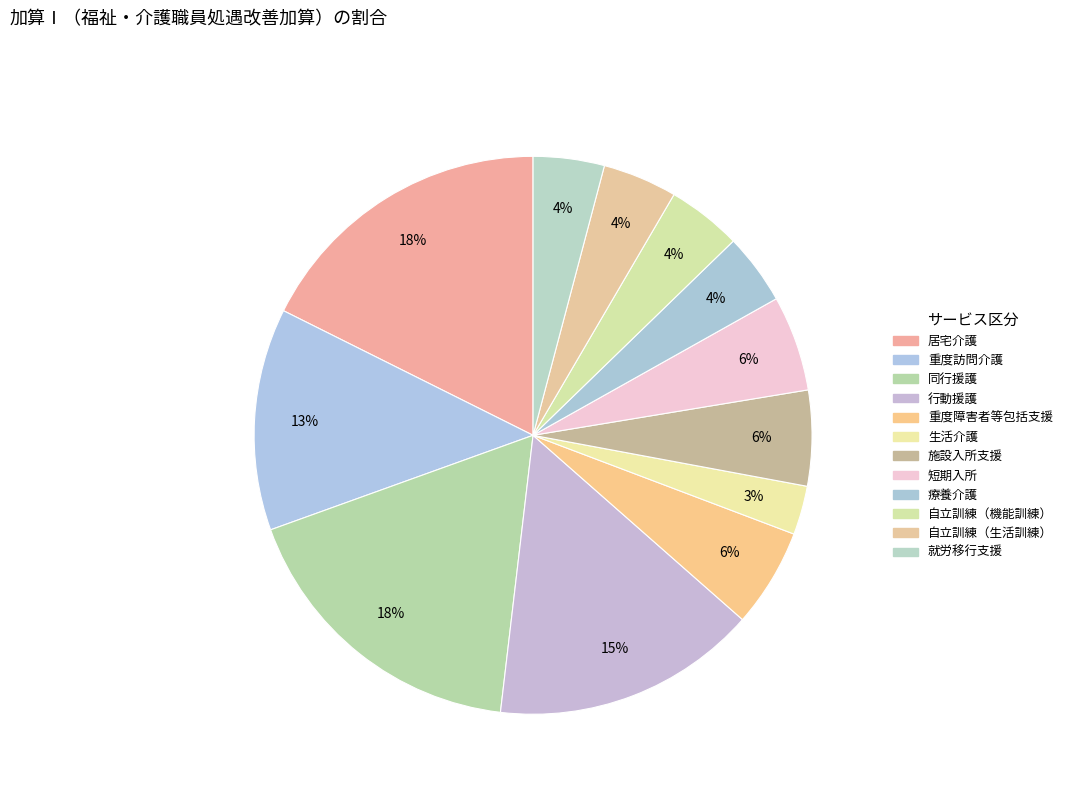

Count the number of slices in the pie.

12